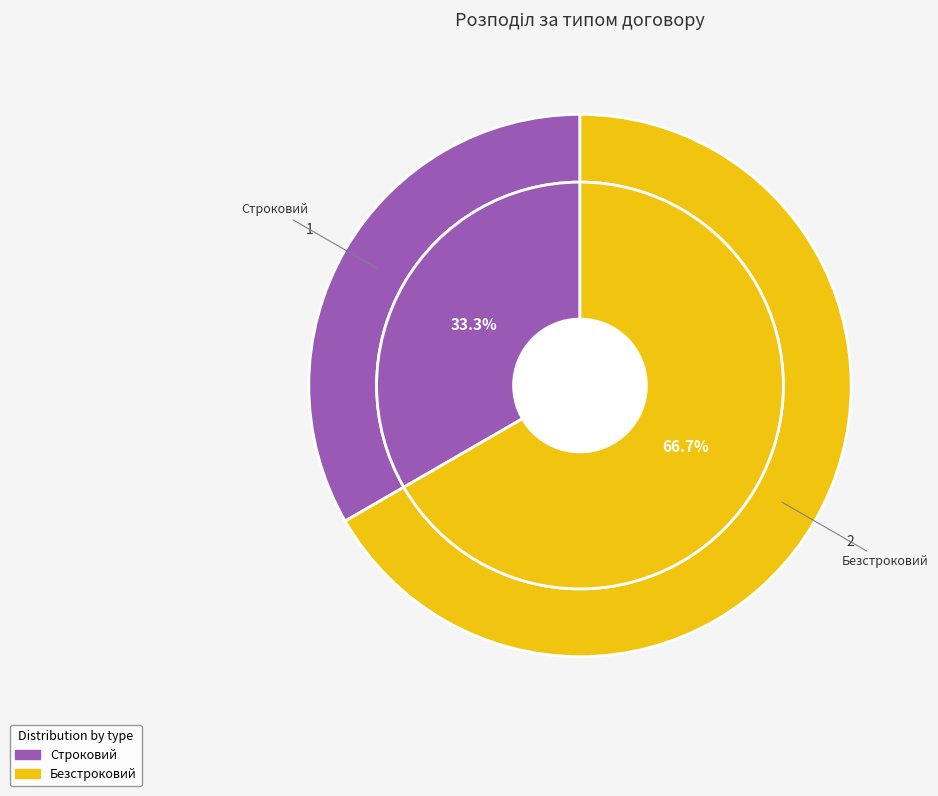

To the nearest percent, what is the difference between the Безстроковий and Строковий slice percentages?

33%